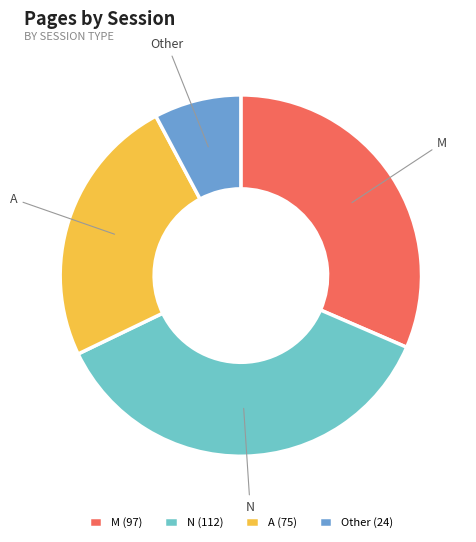

Count the number of slices in the pie.

4